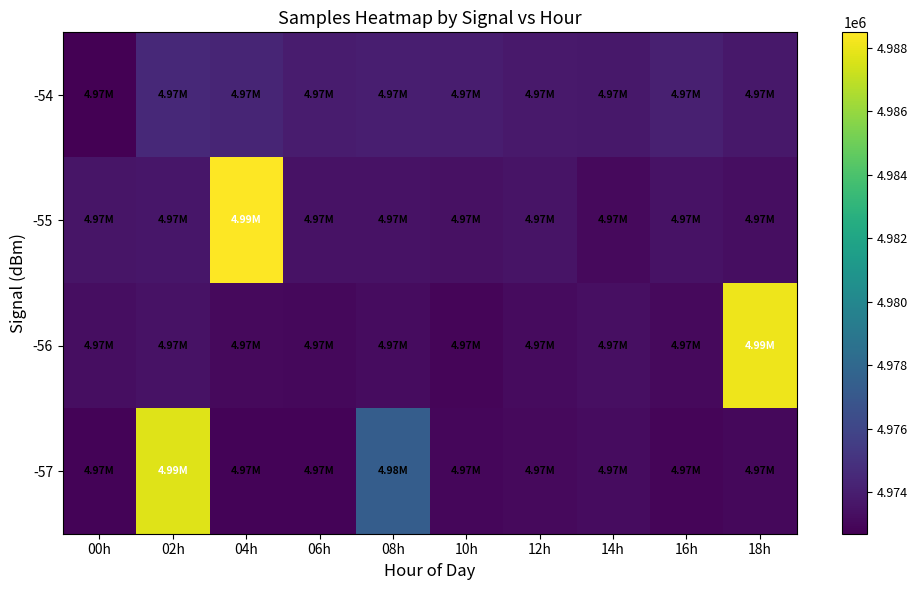

Count the number of categories in the chart.

10